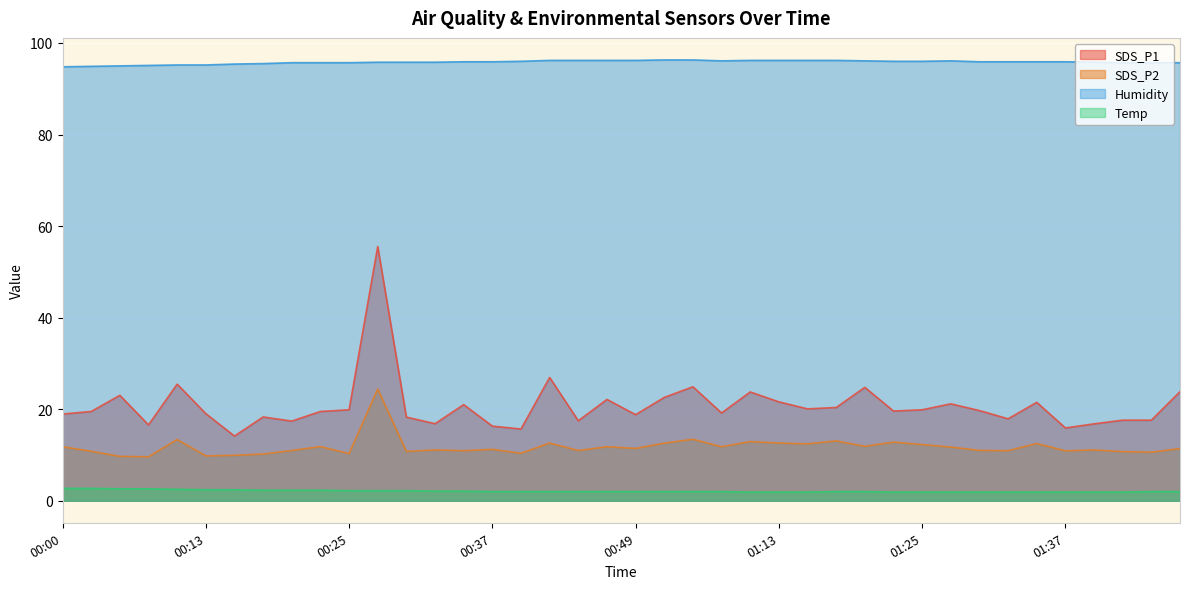

Reading left to right, what are all the values shown in this chart?

SDS_P1: 18.9	19.5	23.0	16.6	25.5	19.0	14.1	18.3	17.4	19.5	19.9	55.5	18.3	16.8	21.0	16.3	15.7	26.9	17.5	22.1	18.8	22.6	24.9	19.2	23.8	21.6	20.1	20.4	24.8	19.6	19.9	21.2	19.7	17.9	21.5	15.9	16.8	17.6	17.6	23.8
SDS_P2: 11.8	10.8	9.7	9.6	13.4	9.8	9.9	10.2	11.0	11.8	10.3	24.4	10.8	11.1	10.9	11.2	10.4	12.6	11.0	11.8	11.4	12.6	13.4	11.8	12.9	12.6	12.4	13.1	11.9	12.8	12.3	11.7	11.0	10.9	12.5	10.9	11.1	10.7	10.6	11.4
Humidity: 94.8	94.9	95.0	95.1	95.2	95.2	95.4	95.5	95.7	95.7	95.7	95.8	95.8	95.8	95.9	95.9	96.0	96.2	96.2	96.2	96.2	96.3	96.3	96.1	96.2	96.2	96.2	96.2	96.1	96.0	96.0	96.1	95.9	95.9	95.9	95.9	95.8	95.7	95.7	95.7
Temp: 2.7	2.7	2.6	2.6	2.5	2.4	2.4	2.3	2.3	2.3	2.2	2.2	2.2	2.1	2.1	2.0	2.0	2.0	2.0	2.0	2.0	2.0	2.0	2.0	1.9	1.9	1.9	2.0	2.0	1.9	1.9	1.9	1.9	1.9	1.9	1.9	1.9	1.9	2.0	2.0